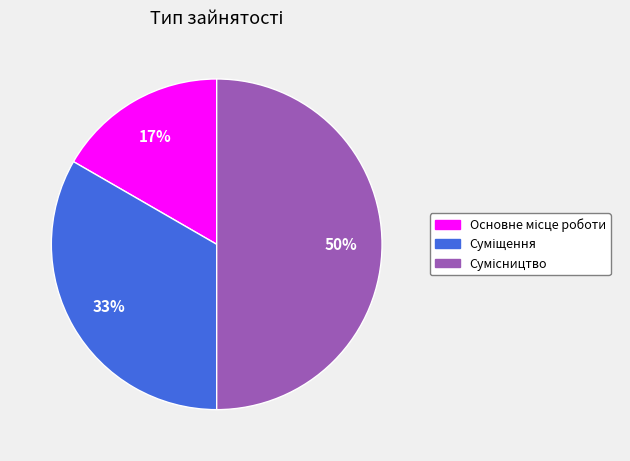

How many slices are in this pie chart?

3